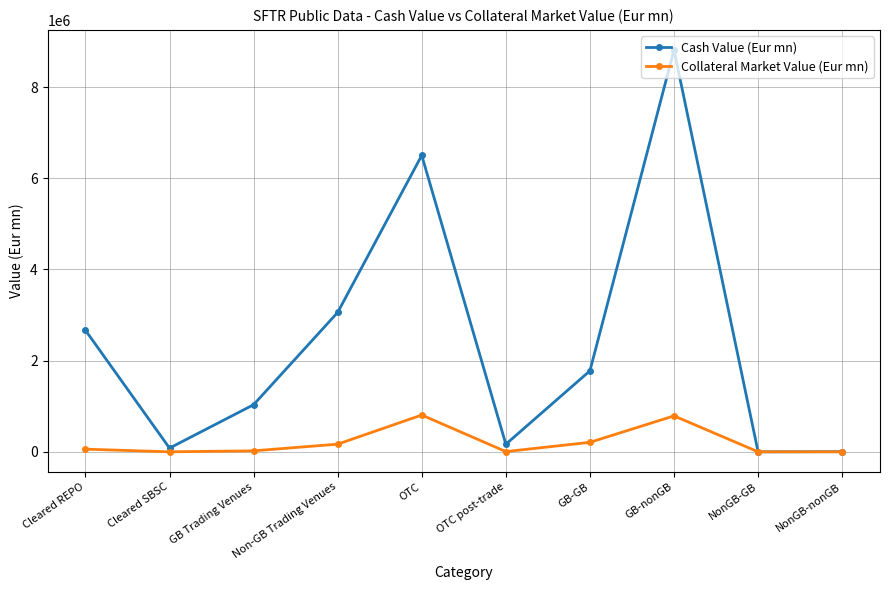

Which series has the largest total across all categories?

Cash Value (Eur mn)